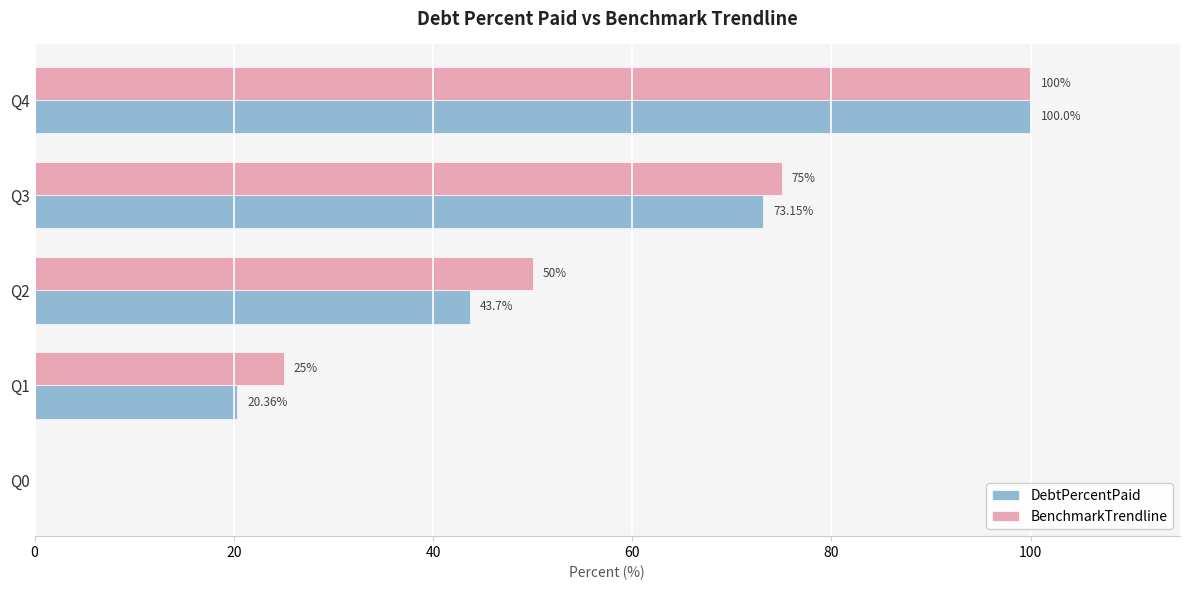

What is the sum of the BenchmarkTrendline values at Q2 and Q4?

150.0